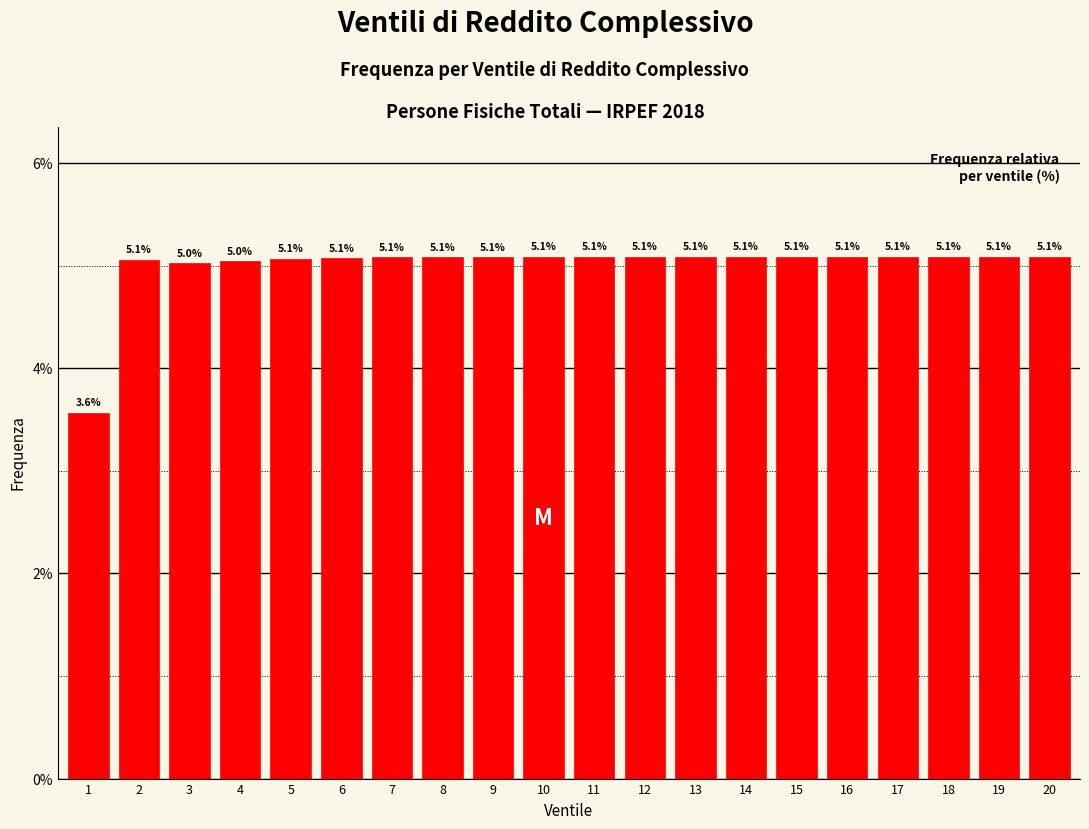

Reading left to right, list all the values displayed in this chart.

3.6	5.1	5.0	5.0	5.1	5.1	5.1	5.1	5.1	5.1	5.1	5.1	5.1	5.1	5.1	5.1	5.1	5.1	5.1	5.1